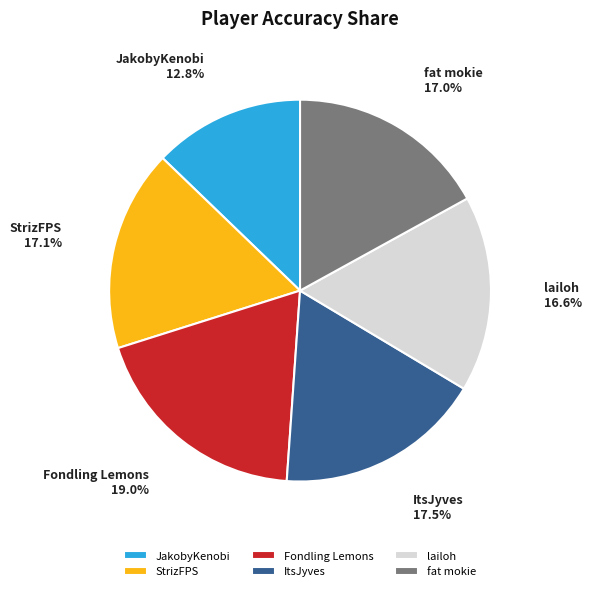

True or false: lailoh accounts for 4% of the total.

False